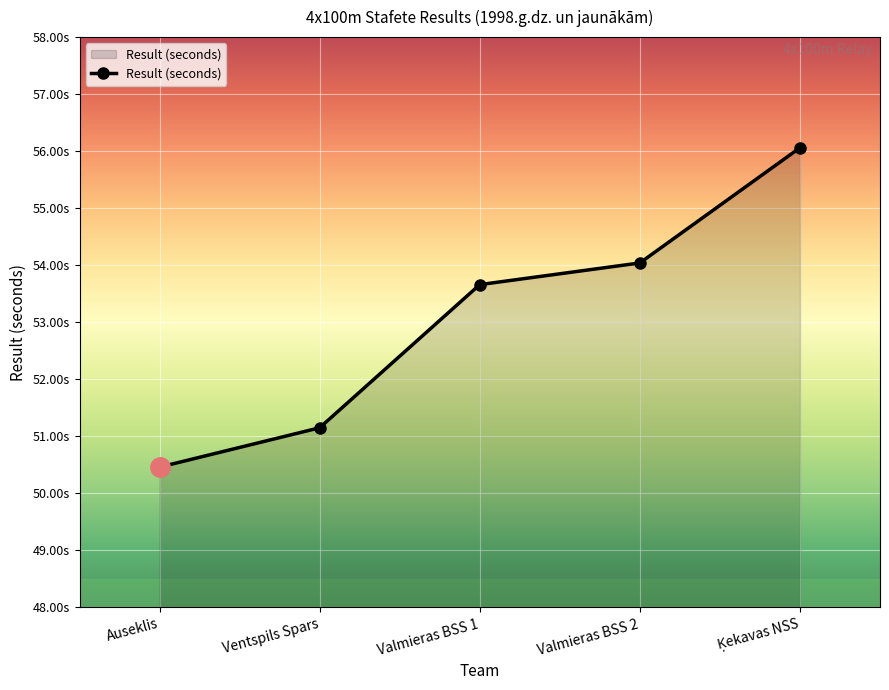

True or false: the data shows 37.7 at Ķekavas NSS.

False